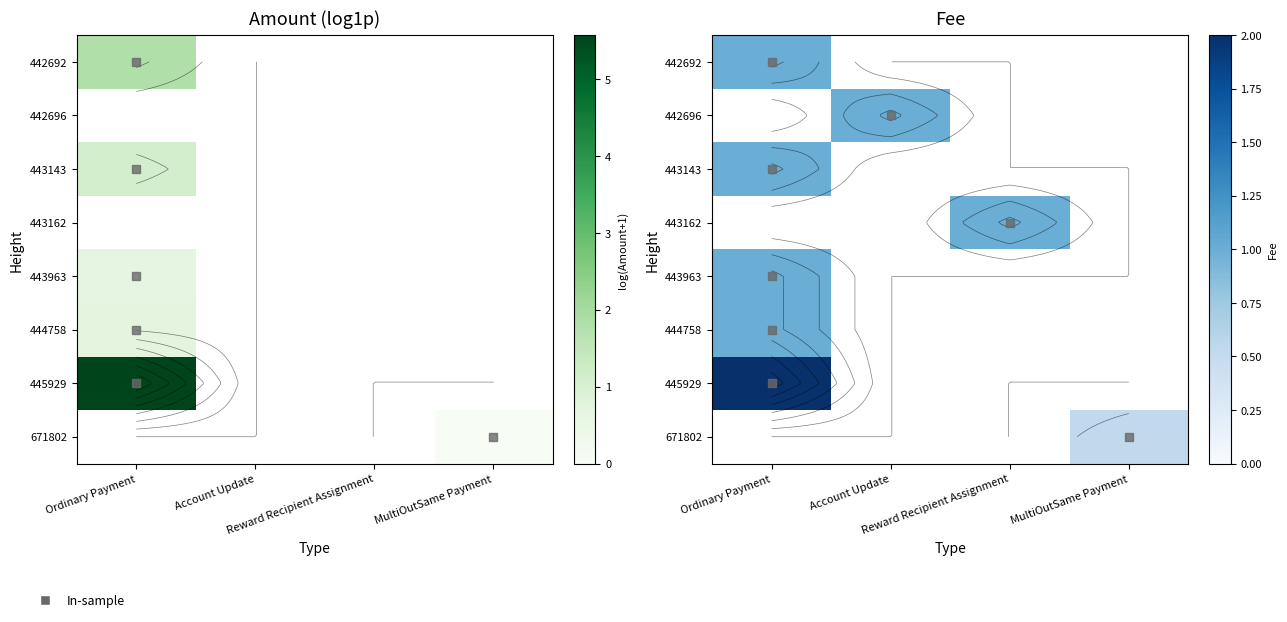

Rank the series by their maximum value, from lowest to highest.

671802, 442692, 442696, 443143, 443162, 443963, 444758, 445929